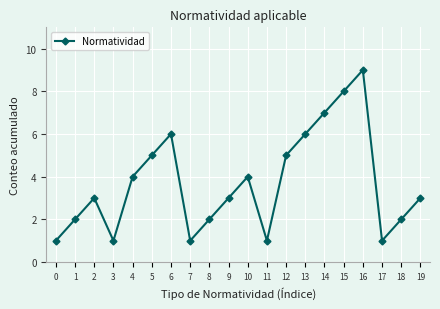

What is the ratio of the value at 18 to the value at 7?

2.0